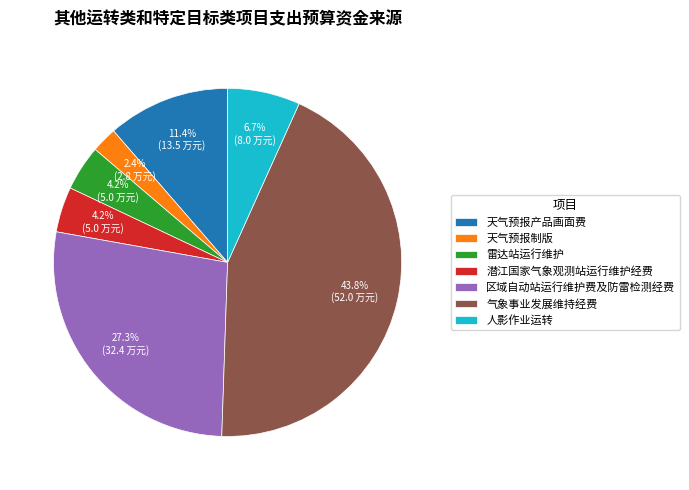

Which slice is the smallest?

天气预报制版